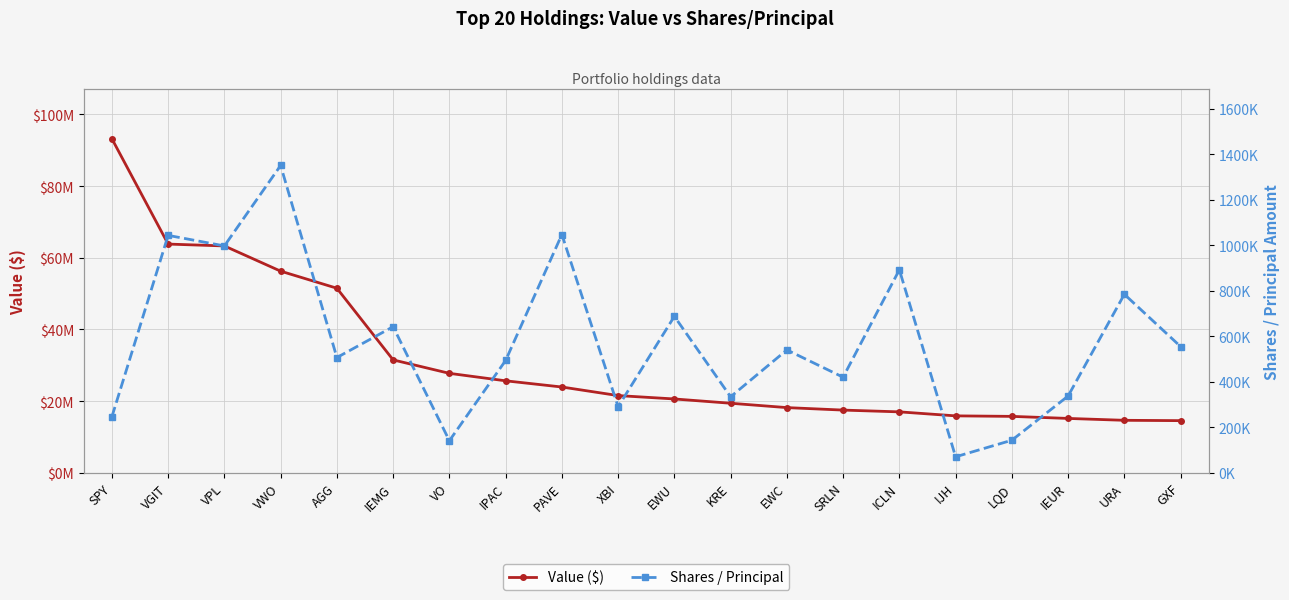

What is the total value across all series at LQD?

15881037